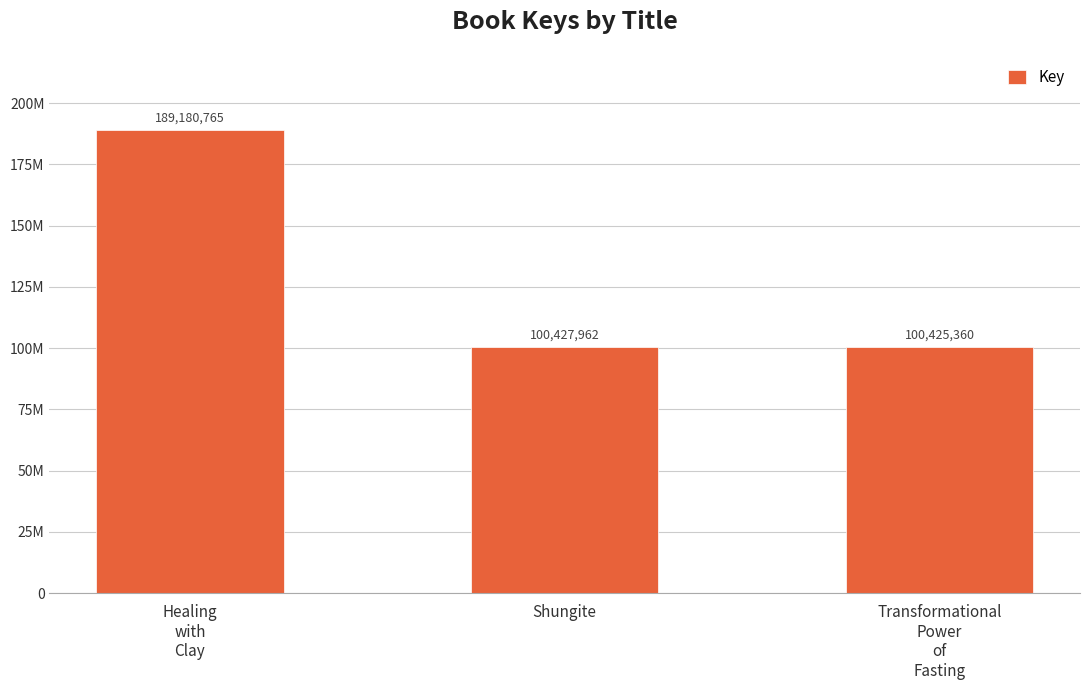

Which label corresponds to the largest value in the chart?

Healing
with
Clay